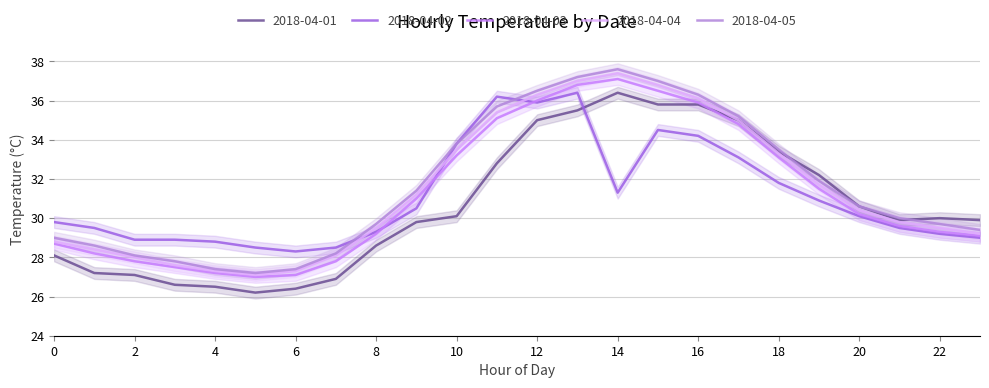

What is the average value of the 2018-04-01 series?

30.7